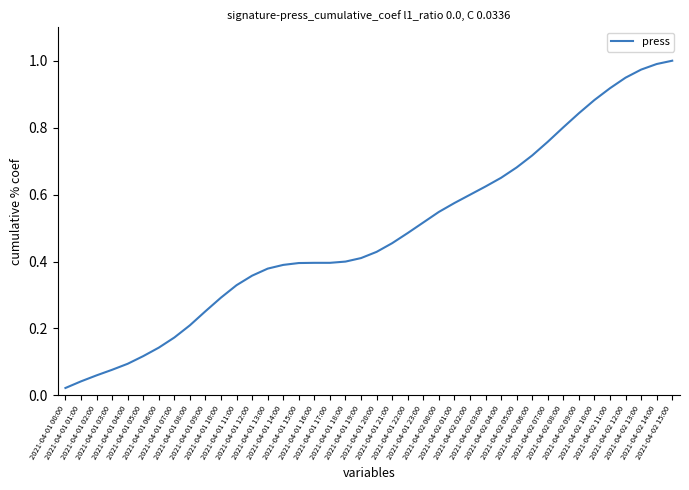

Does the chart display data point markers on the line(s)?

No